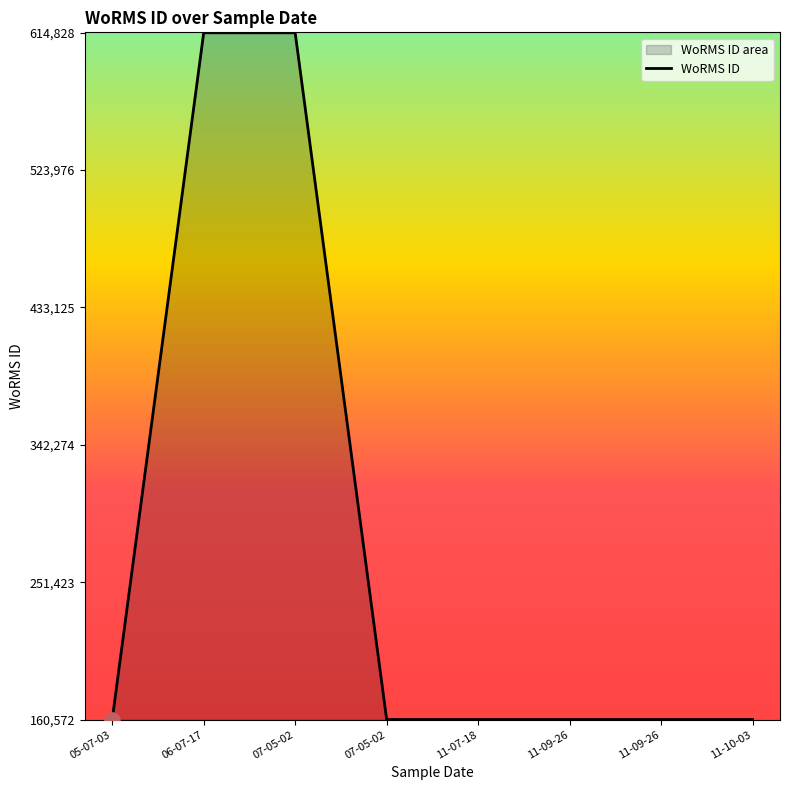

What is the ratio of the value at 07-05-02 to the value at 11-07-18?

3.8